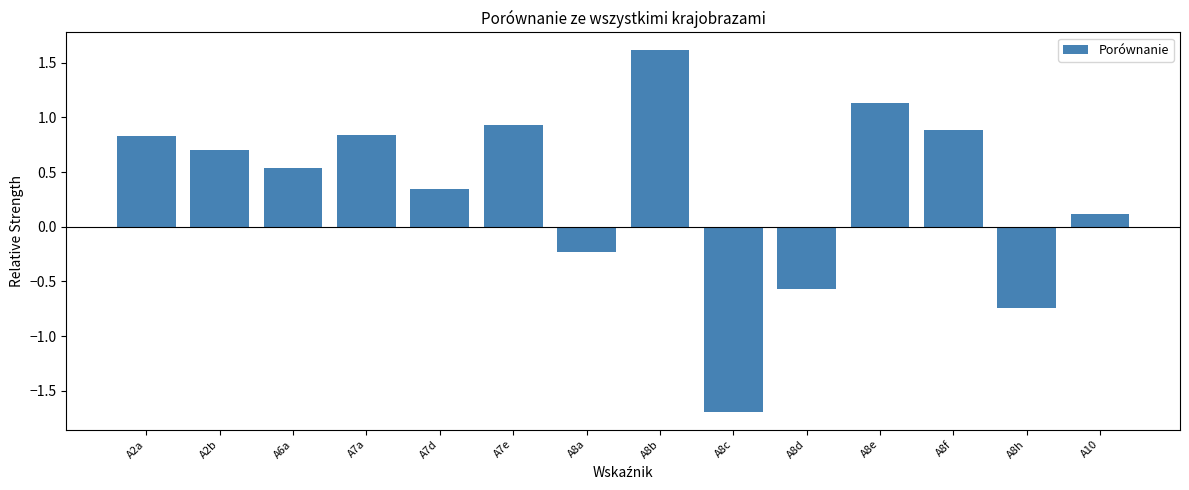

Between A10 and A8e, which is larger?

A8e